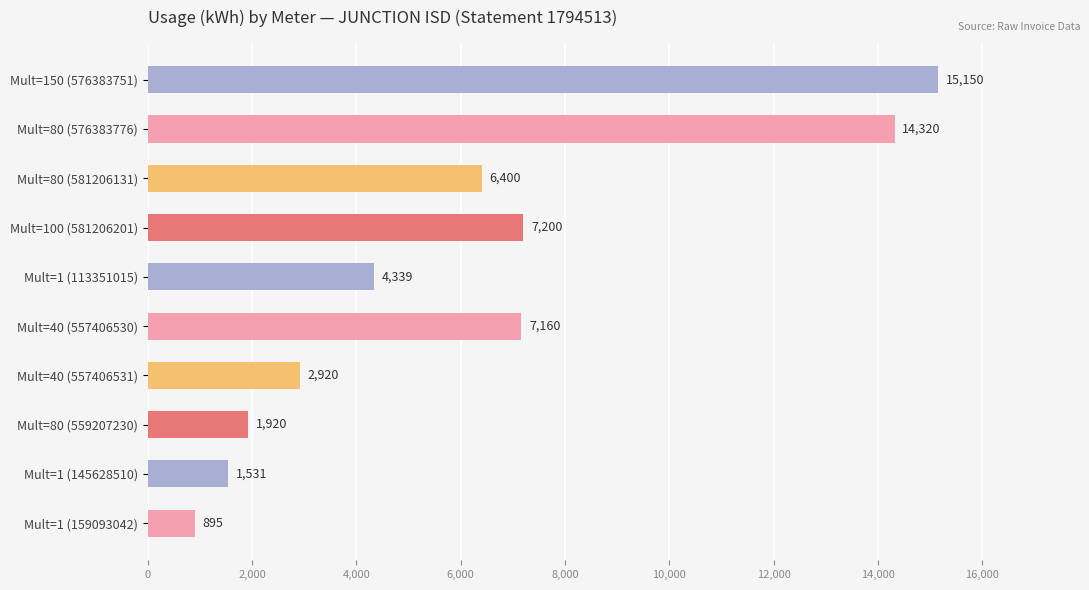

The value at Mult=1 (113351015) is 4339. True or false?

True